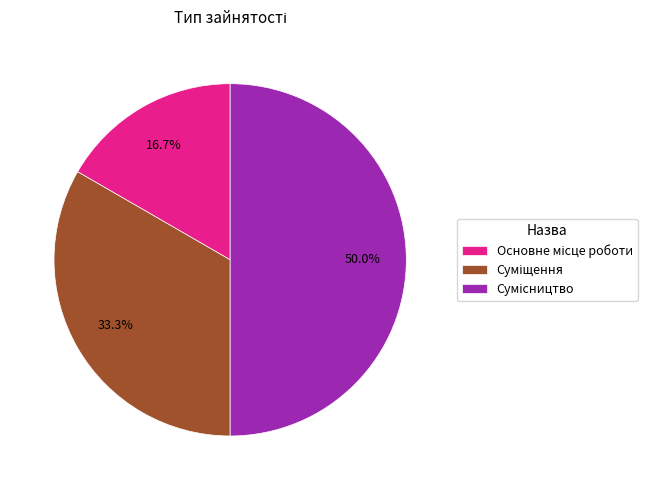

True or false: Основне місце роботи accounts for 25% of the total.

False